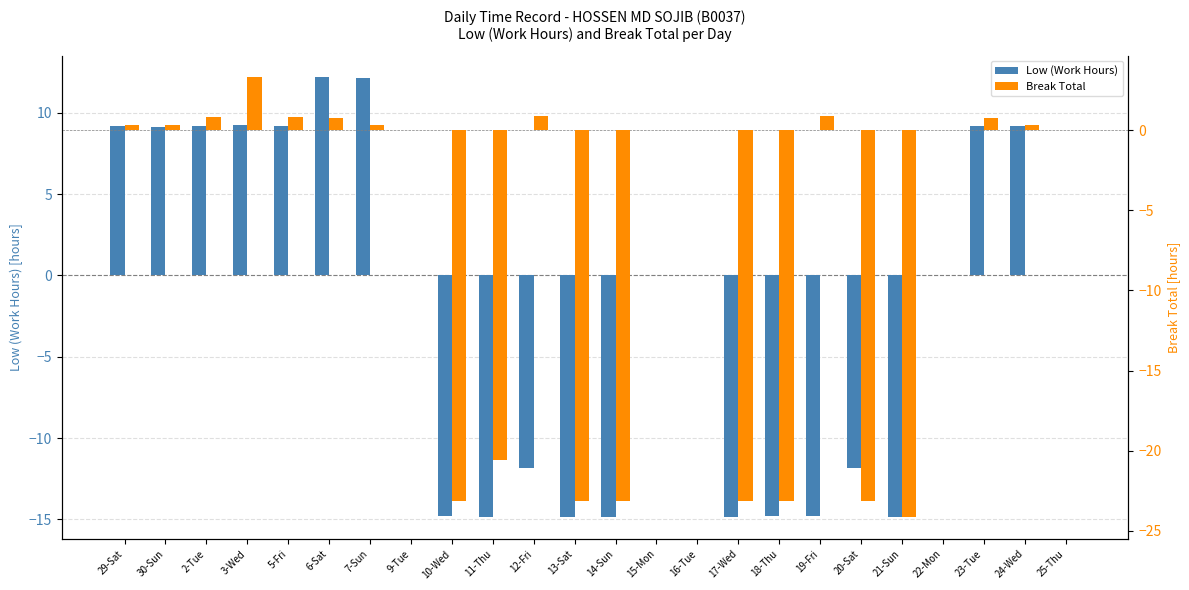

Reading left to right, transcribe all the data shown in this chart.

Low (Work Hours): 9.2	9.1	9.2	9.2	9.2	12.2	12.1	0.0	-14.8	-14.8	-11.8	-14.8	-14.8	0.0	0.0	-14.8	-14.8	-14.8	-11.8	-14.8	0.0	9.2	9.2	0.0
Break Total: 0.3	0.3	0.8	3.3	0.8	0.8	0.3	0.0	-23.1	-20.6	0.9	-23.2	-23.1	0.0	0.0	-23.1	-23.1	0.9	-23.1	-24.1	0.0	0.8	0.3	0.0